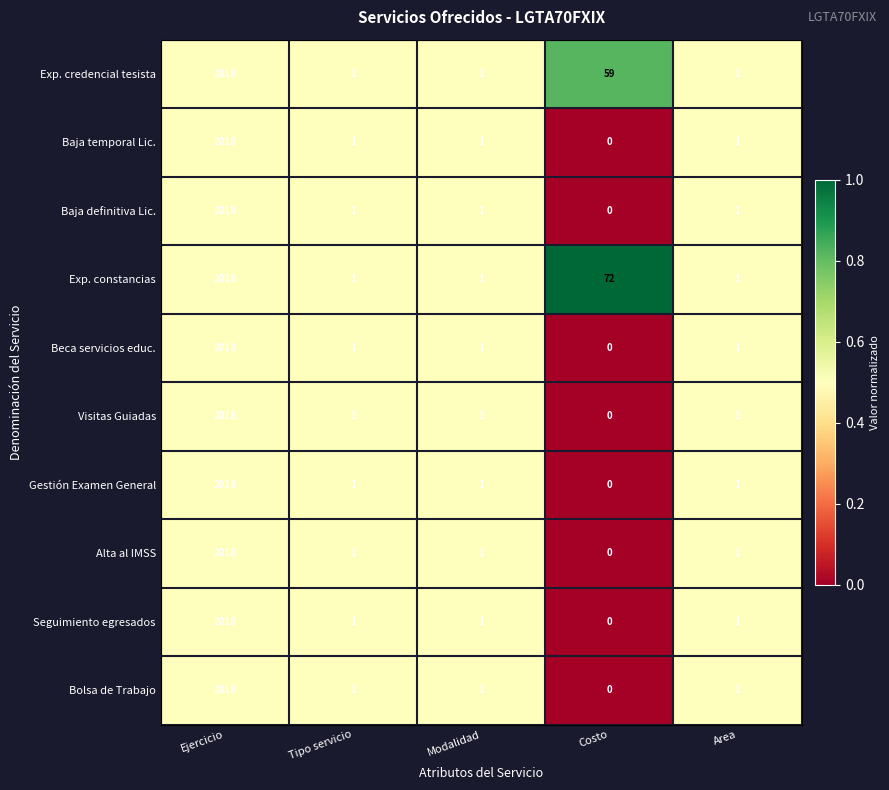

Where does the Bolsa de Trabajo series first go above 1?

Ejercicio